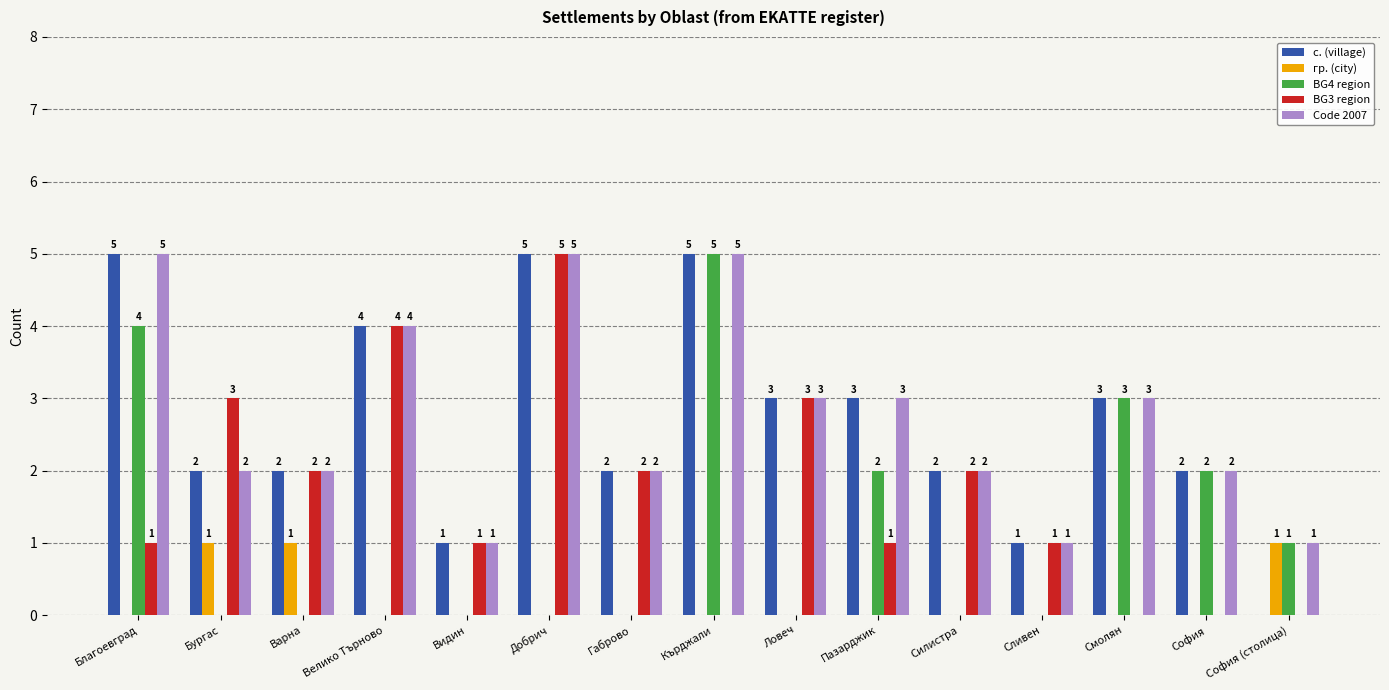

Reading right to left, list all the values displayed in this chart.

с. (village): София (столица)=0	София=2	Смолян=3	Сливен=1	Силистра=2	Пазарджик=3	Ловеч=3	Кърджали=5	Габрово=2	Добрич=5	Видин=1	Велико Търново=4	Варна=2	Бургас=2	Благоевград=5
гр. (city): София (столица)=1	София=0	Смолян=0	Сливен=0	Силистра=0	Пазарджик=0	Ловеч=0	Кърджали=0	Габрово=0	Добрич=0	Видин=0	Велико Търново=0	Варна=1	Бургас=1	Благоевград=0
BG4 region: София (столица)=1	София=2	Смолян=3	Сливен=0	Силистра=0	Пазарджик=2	Ловеч=0	Кърджали=5	Габрово=0	Добрич=0	Видин=0	Велико Търново=0	Варна=0	Бургас=0	Благоевград=4
BG3 region: София (столица)=0	София=0	Смолян=0	Сливен=1	Силистра=2	Пазарджик=1	Ловеч=3	Кърджали=0	Габрово=2	Добрич=5	Видин=1	Велико Търново=4	Варна=2	Бургас=3	Благоевград=1
Code 2007: София (столица)=1	София=2	Смолян=3	Сливен=1	Силистра=2	Пазарджик=3	Ловеч=3	Кърджали=5	Габрово=2	Добрич=5	Видин=1	Велико Търново=4	Варна=2	Бургас=2	Благоевград=5